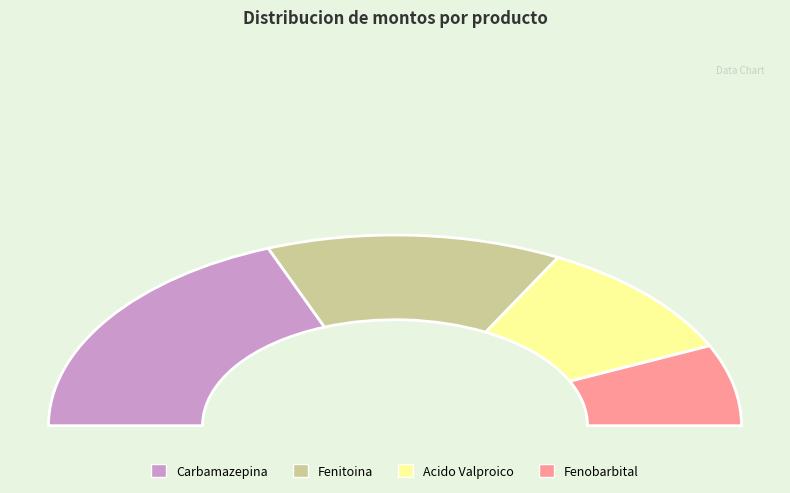

Combined, what portion of the pie is Fenitoina and Carbamazepina?

65.6%